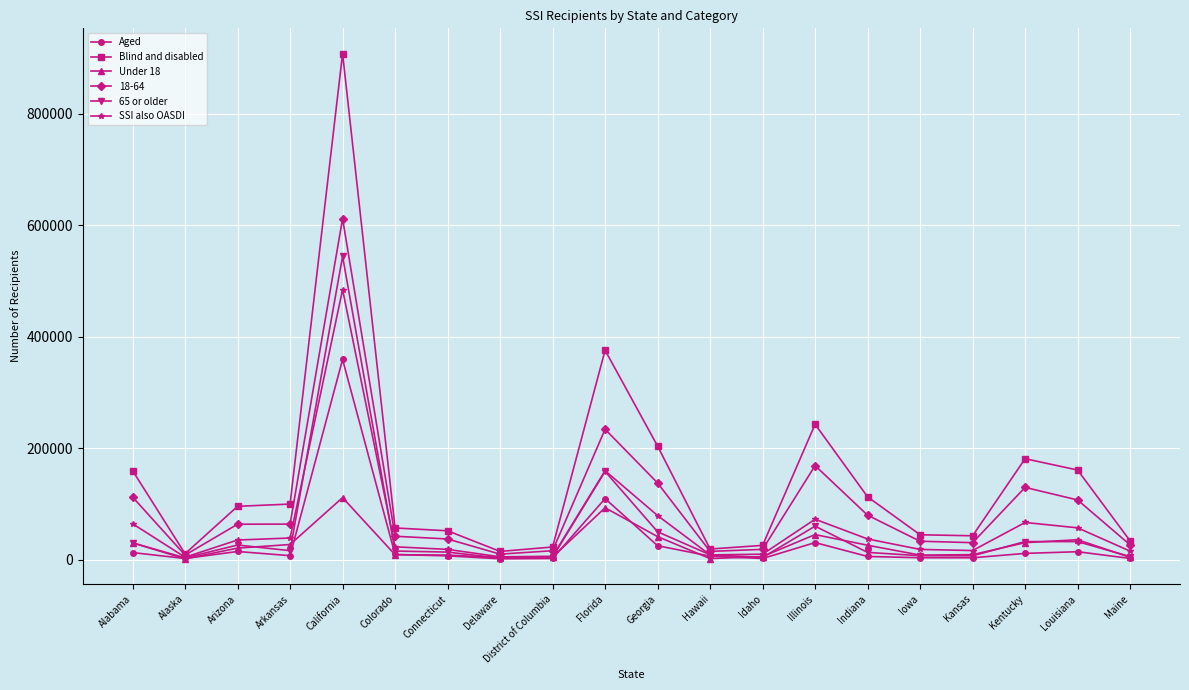

True or false: Under 18 has more than 2 interior local peaks.

True